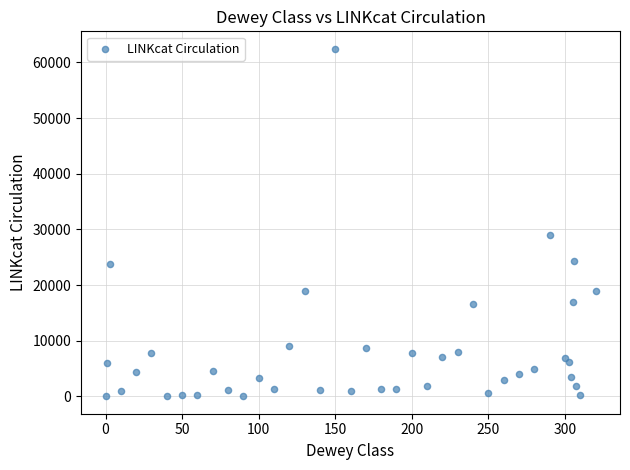

What Y value in the scatter plot is closest to 31227?

28942